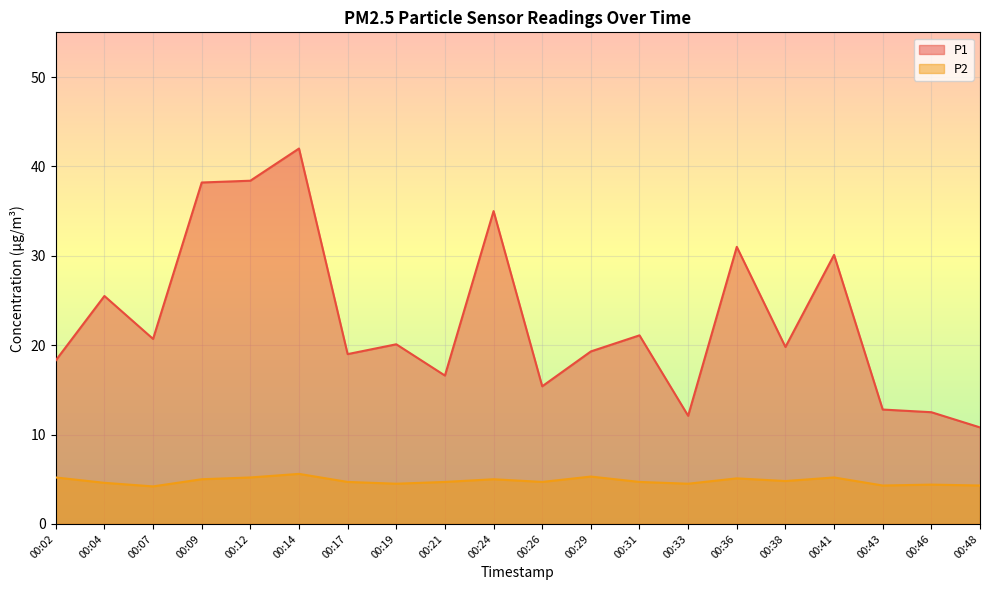

Which series has the largest range (max minus min)?

P1